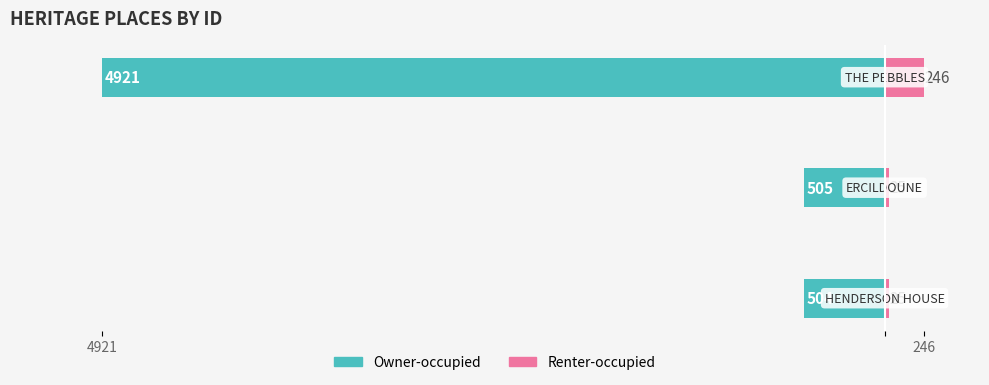

What is the difference between the highest and lowest values at 2?

5167